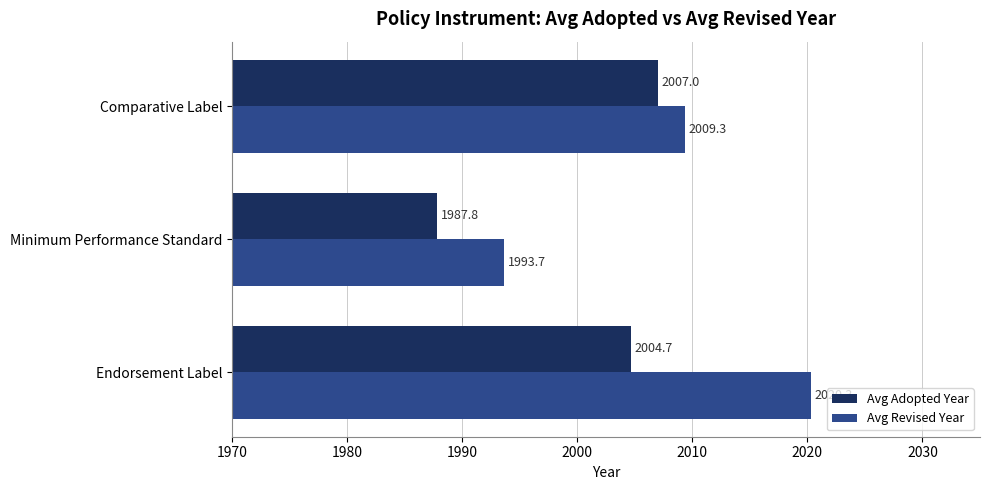

Which category has the lowest value in the Avg Adopted Year series?

Minimum Performance Standard